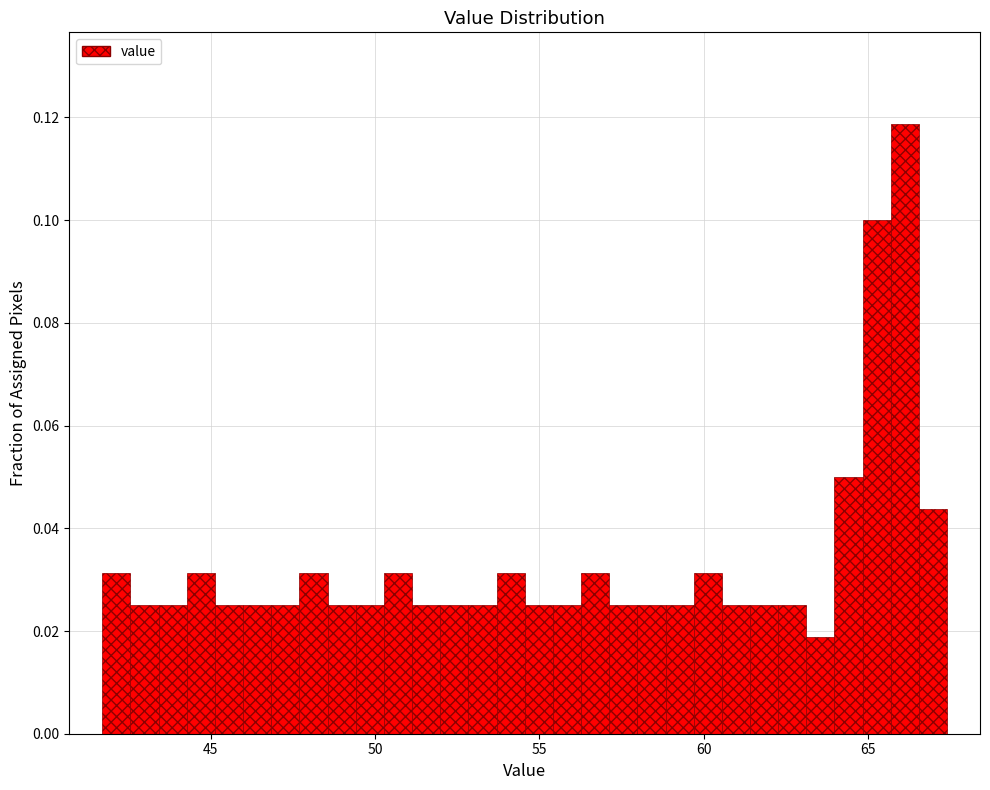

Around what value on the x-axis is the tallest bar? Give the approximate position of its centre, as read against the axis.

66.0